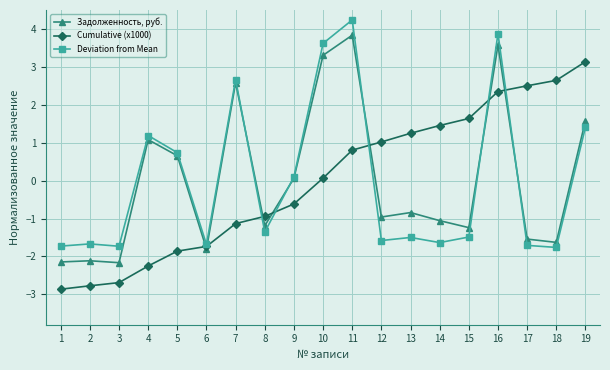

Which series changed the most between 1 and 10?

Задолженность, руб.